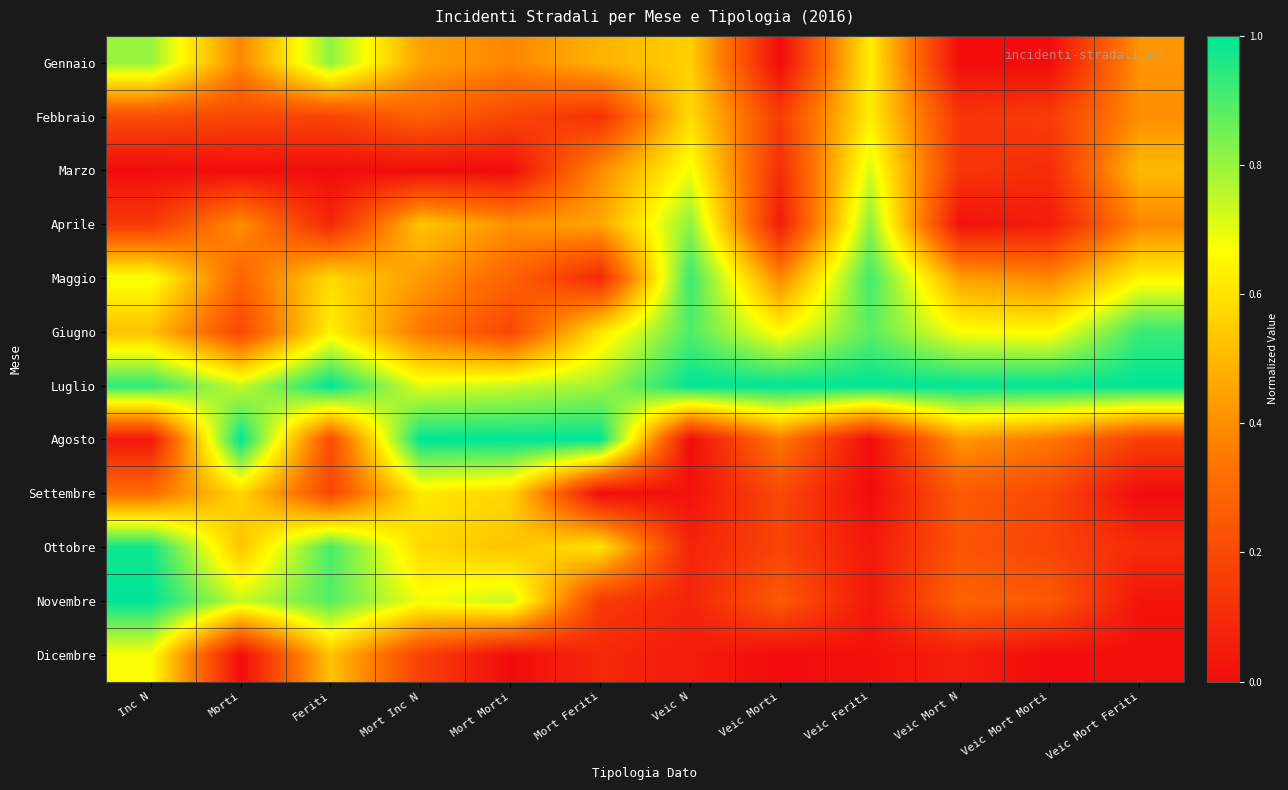

List the series in order of their peak value, lowest first.

Settembre, Febbraio, Dicembre, Marzo, Gennaio, Aprile, Giugno, Maggio, Ottobre, Luglio, Agosto, Novembre